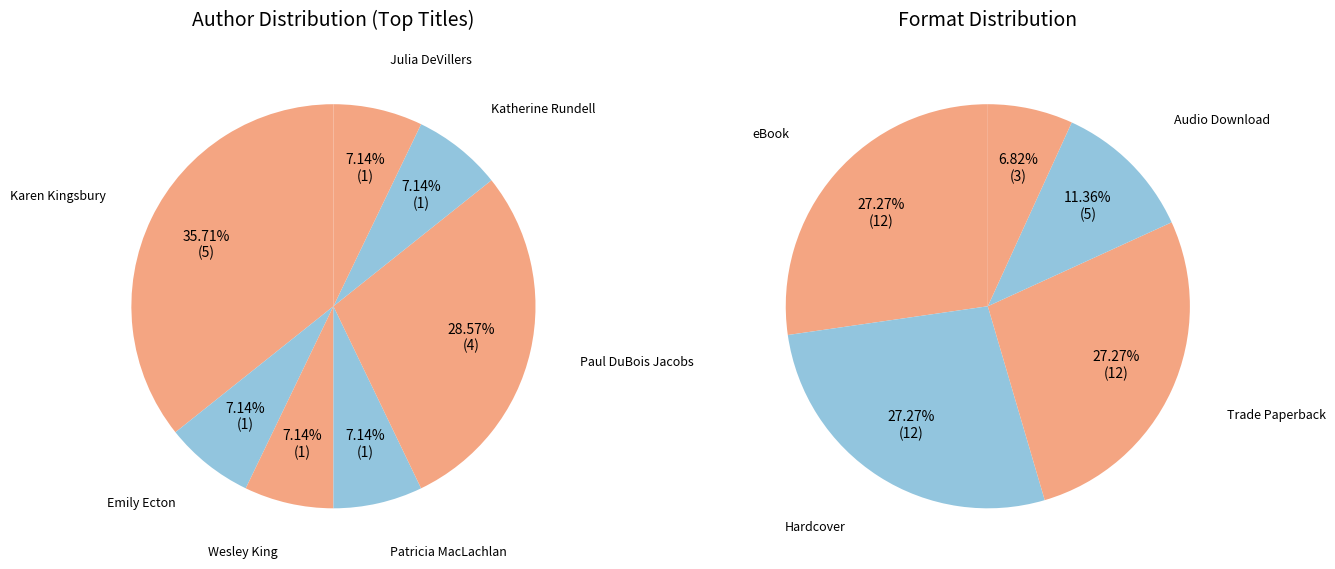

Is there a majority slice in this chart?

No